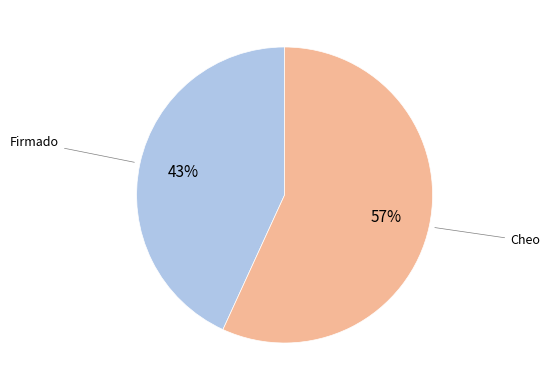

Is there any slice that represents more than half of the pie?

Yes